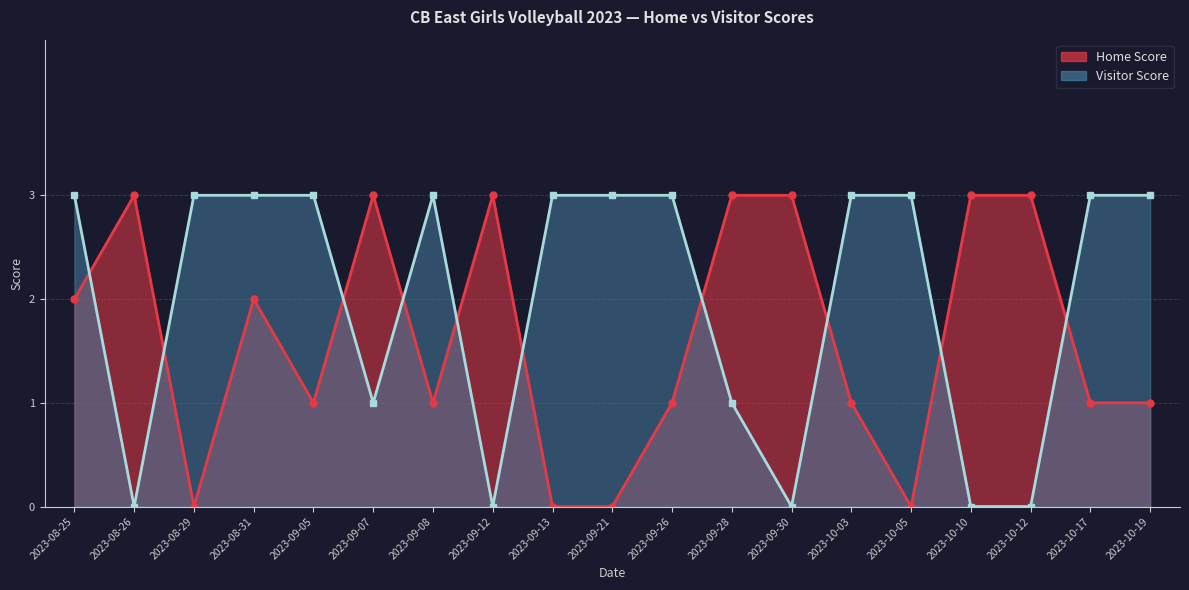

What is the difference between the Home Score values at 2023-09-05 and 2023-10-10?

2